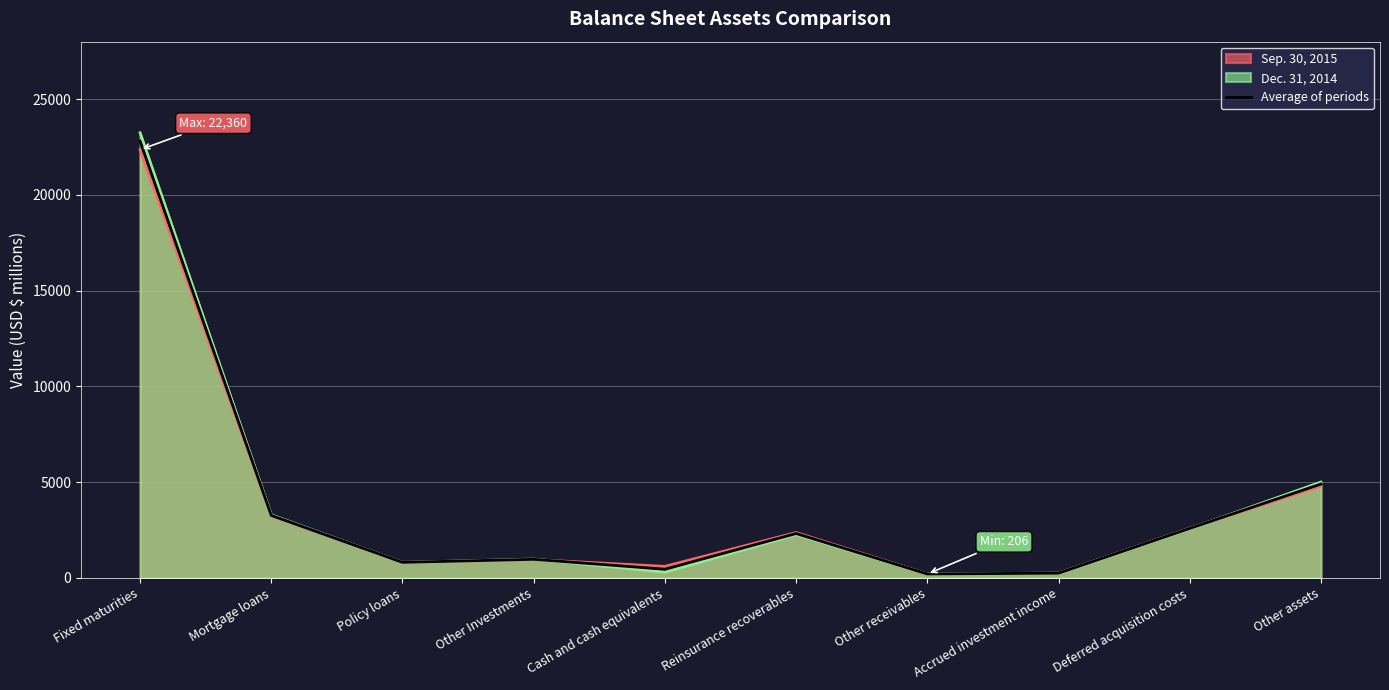

How many lines are shown in the chart?

3